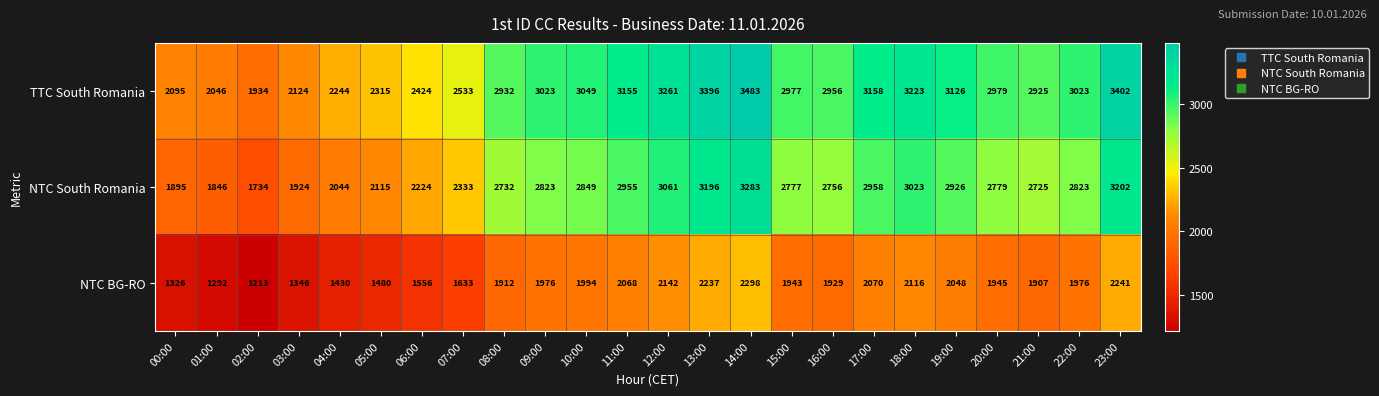

Which series has the largest total across all categories?

TTC South Romania